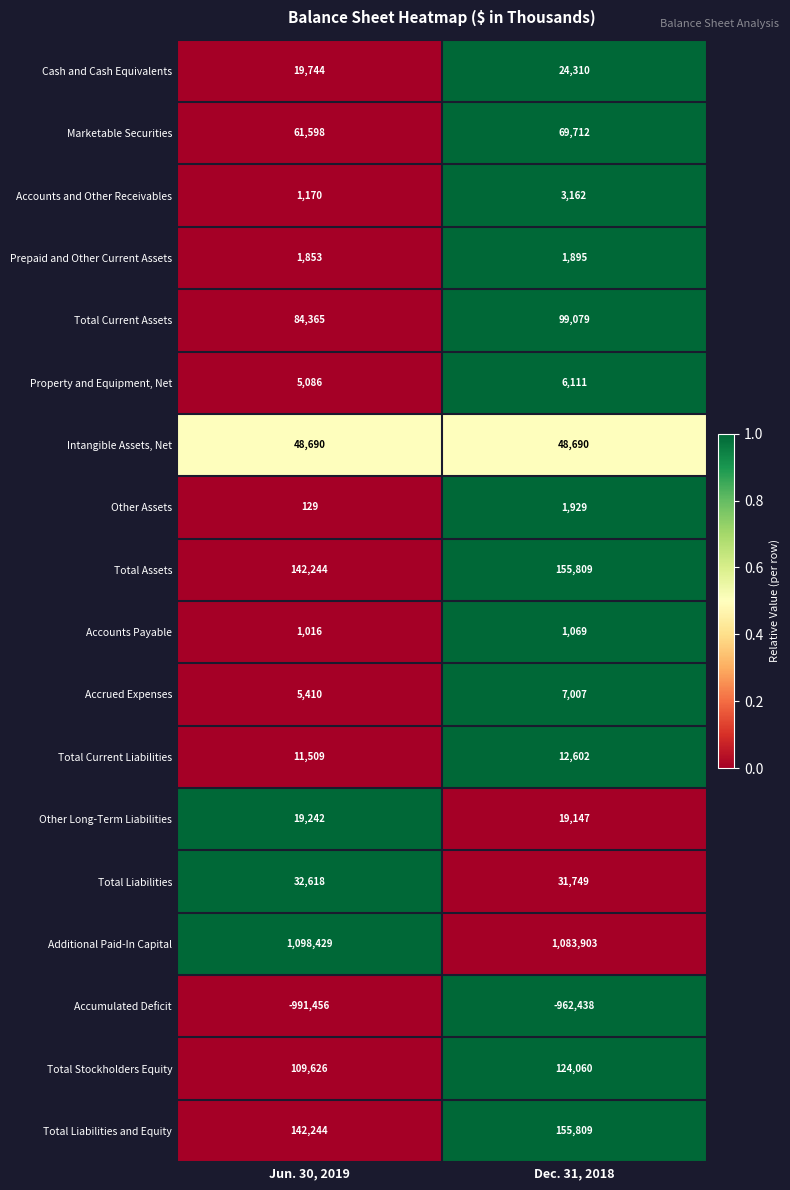

What is the approximate value of Total Assets at Dec. 31, 2018?

155809